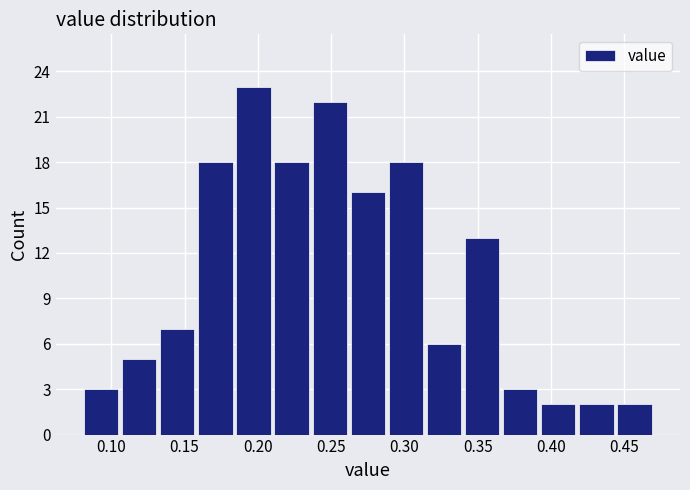

Reading left to right, list every bar in this chart as the range it spans on the x-axis followed by its height. Neither the bar edges nor the heights are printed on the chart, so give them approximately, as read against the axes.

0.080 to 0.106: 3
0.106 to 0.132: 5
0.132 to 0.158: 7
0.158 to 0.184: 18
0.184 to 0.210: 23
0.210 to 0.236: 18
0.236 to 0.262: 22
0.262 to 0.288: 16
0.288 to 0.314: 18
0.314 to 0.340: 6
0.340 to 0.366: 13
0.366 to 0.392: 3
0.392 to 0.418: 2
0.418 to 0.444: 2
0.444 to 0.470: 2